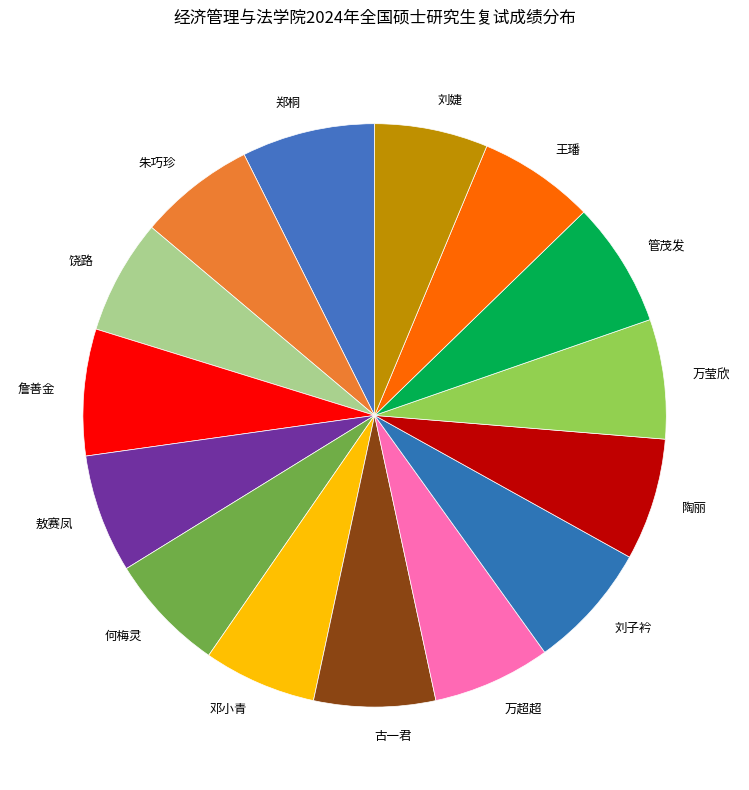

Approximately how many times larger is the value at 万莹欣 compared to 敖赛凤?

1.0